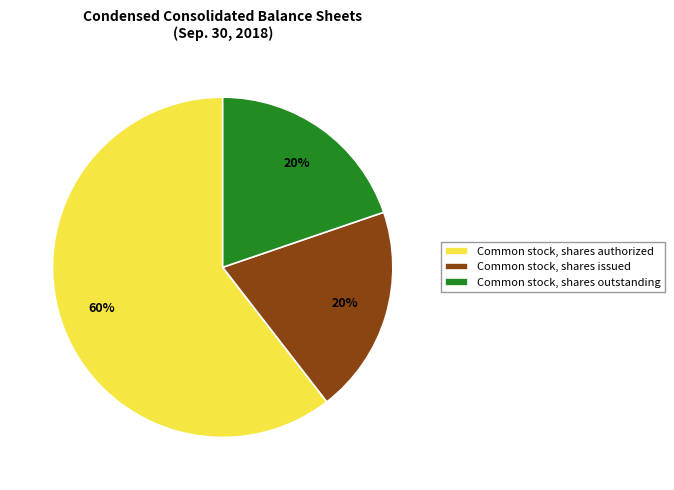

Which category has the biggest portion of the pie?

Common stock, shares authorized